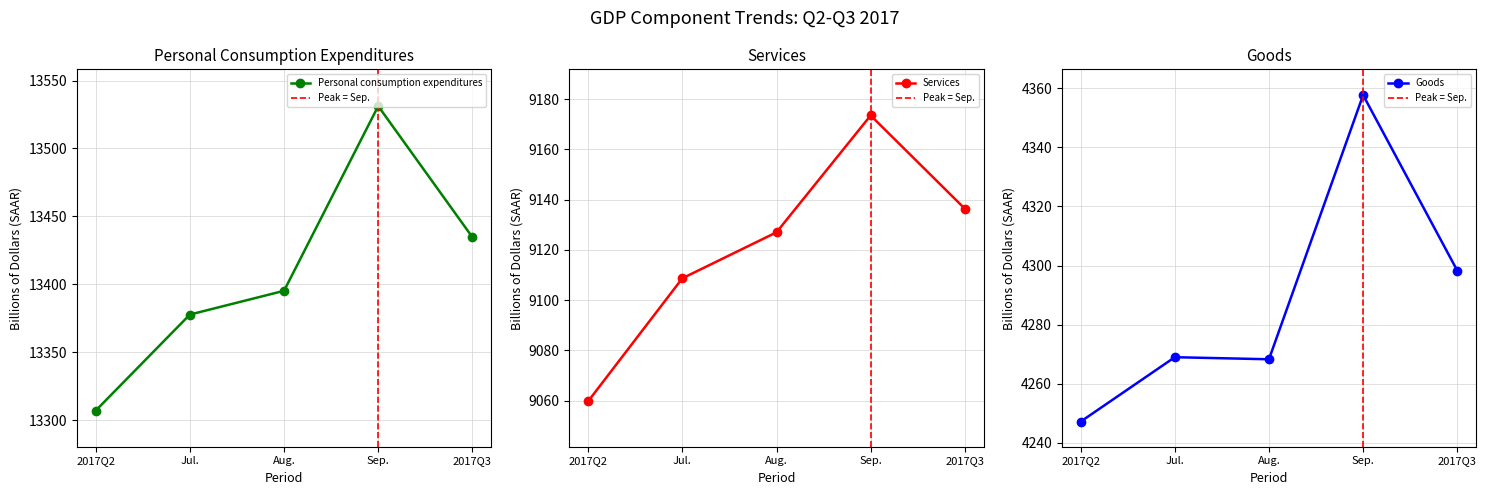

How many lines are shown in the chart?

3